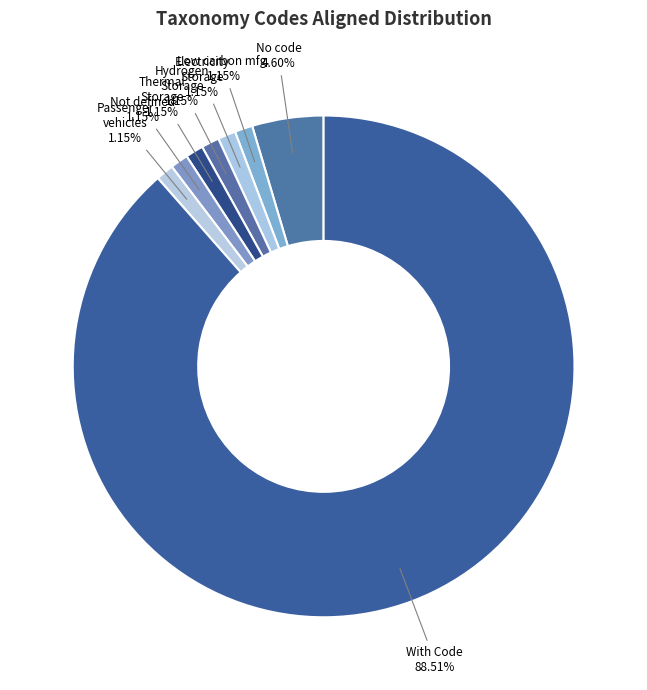

What is the largest slice in the pie chart?

With Code